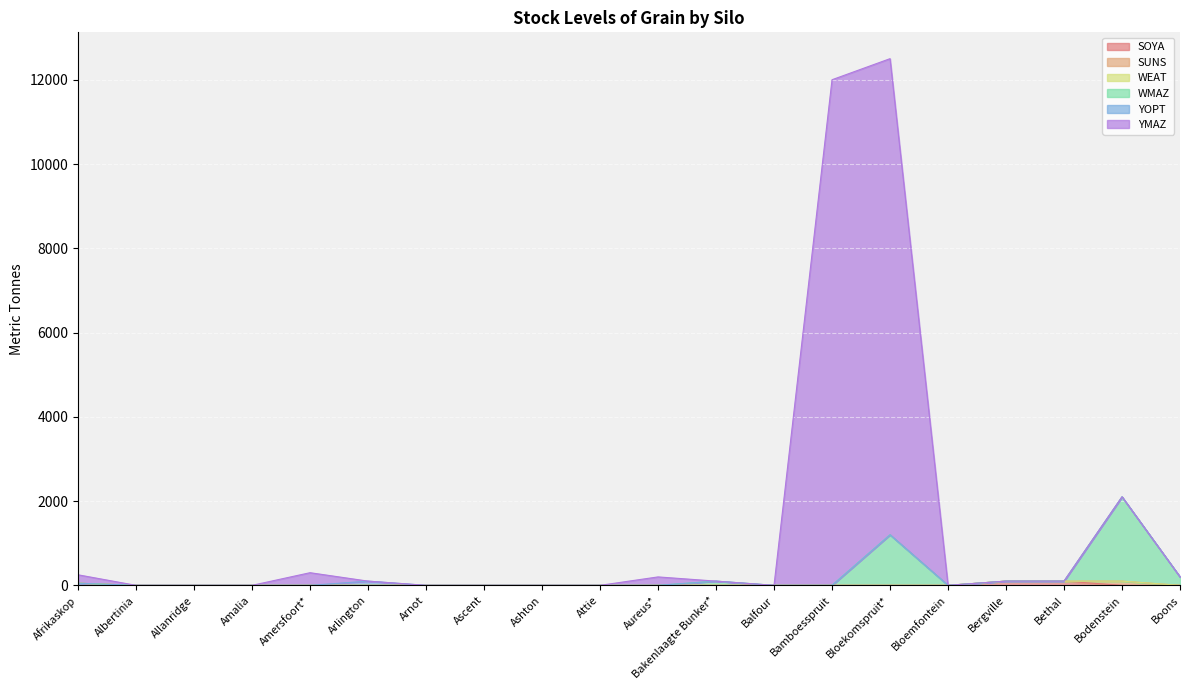

What is the difference between the maximum and minimum values in the WMAZ series?

2100